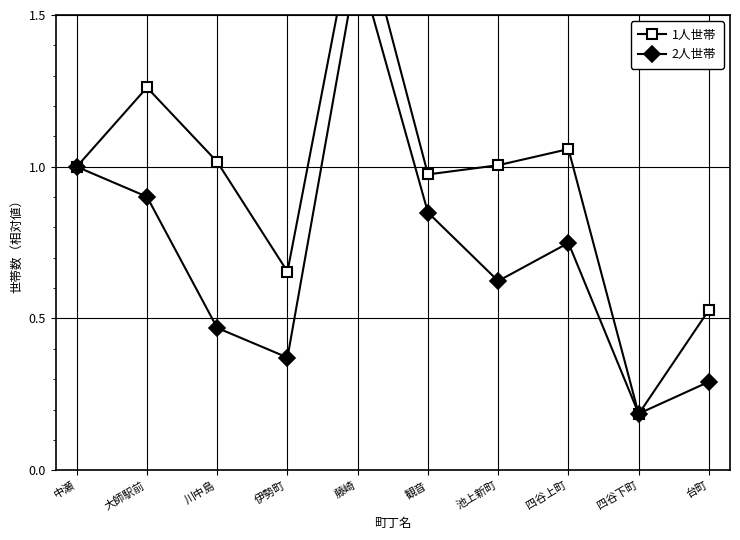

At how many categories does at least one series exceed 0?

10